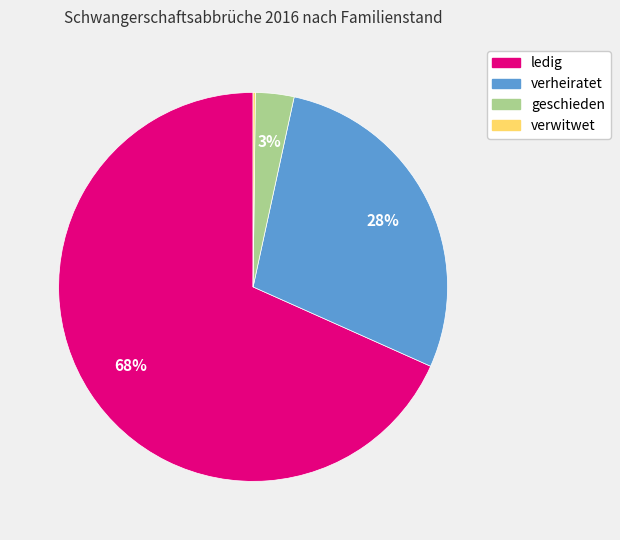

The geschieden slice represents 15% of the pie. True or false?

False